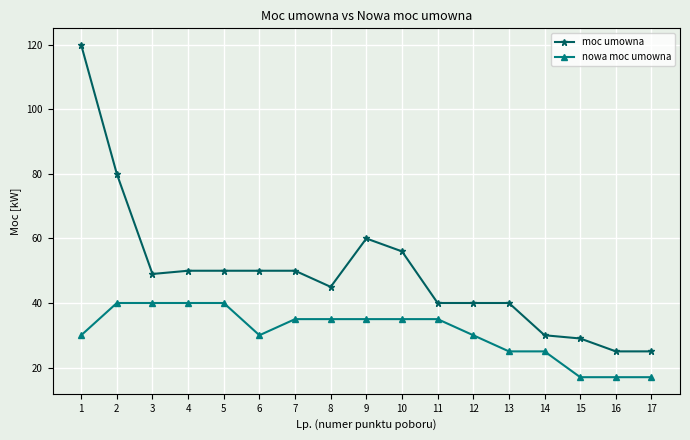

True or false: moc umowna and nowa moc umowna cross at least once.

False